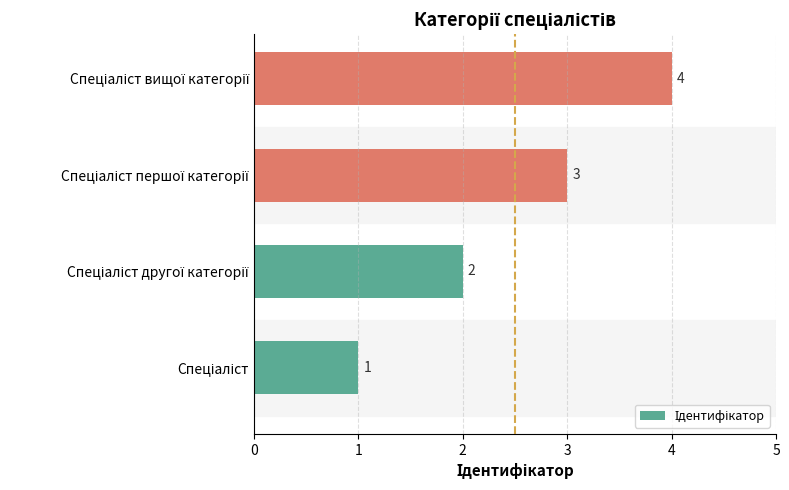

What is the sum of all values?

10